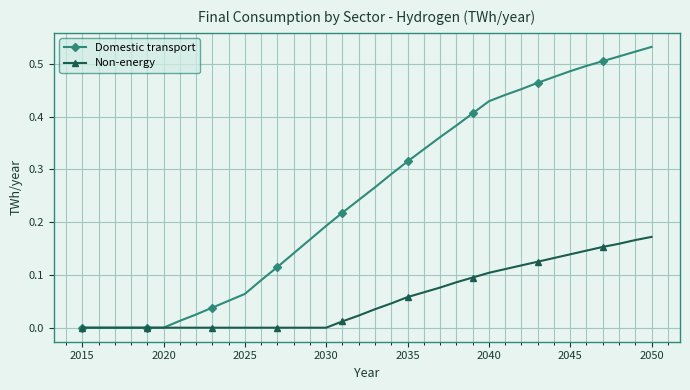

Which series has the largest total across all categories?

Domestic transport